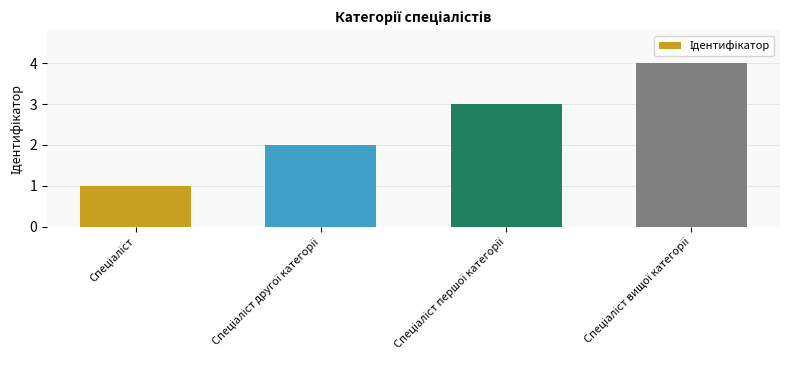

What is the sum of all values?

10